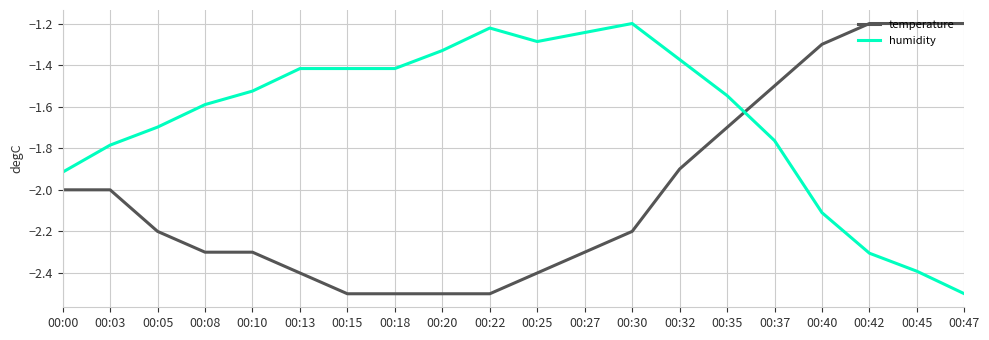

What is the difference between the maximum and minimum values in the temperature series?

1.3